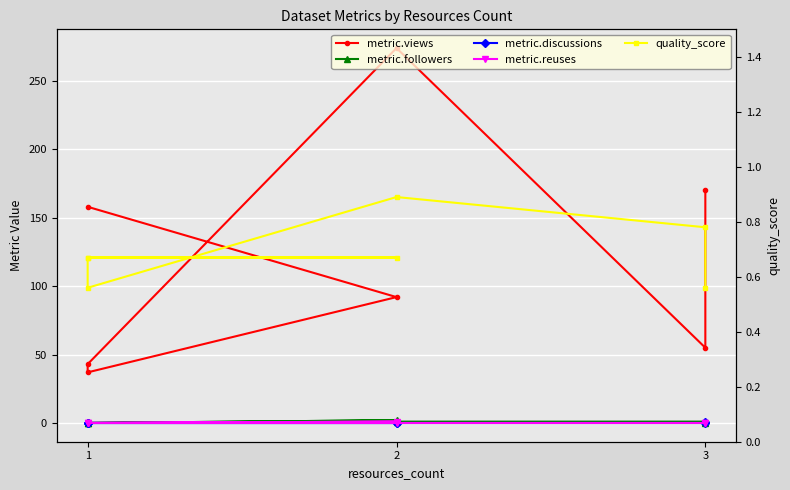

Which series has the largest range (max minus min)?

metric.views